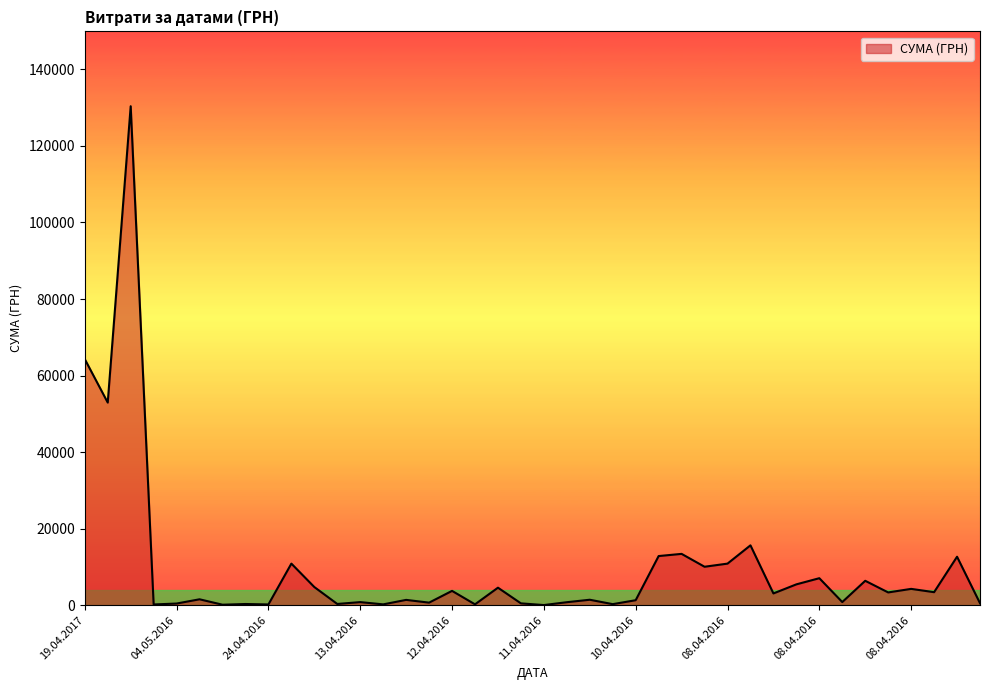

What is the maximum value shown in the chart?

130379.7